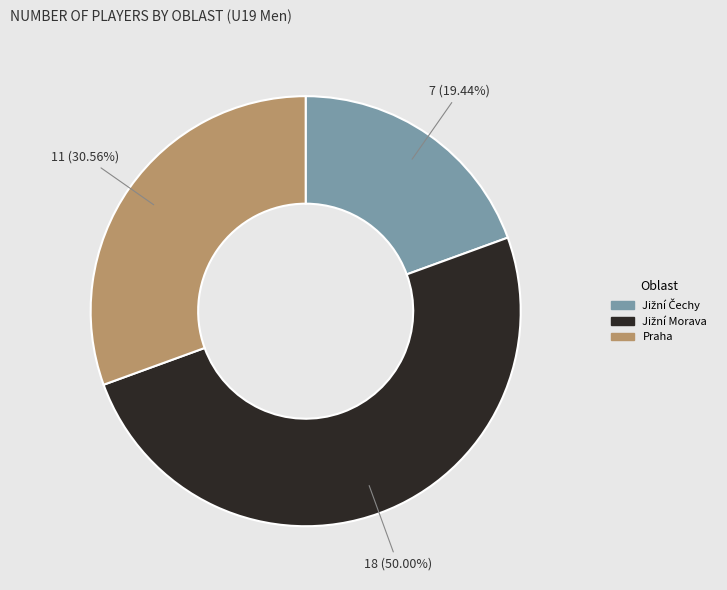

Is Praha the majority of the pie?

No